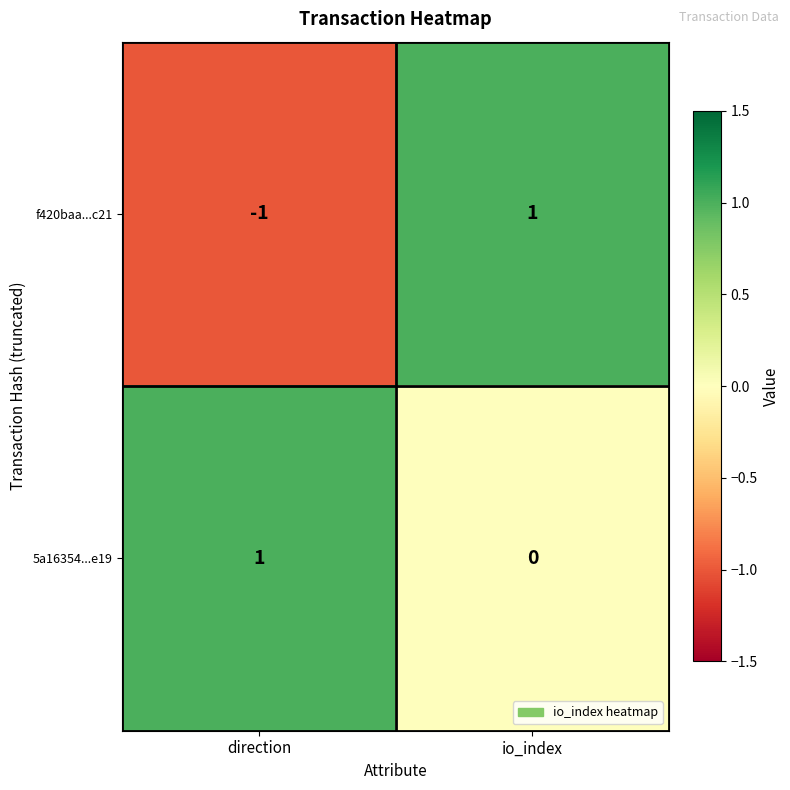

What is the difference between the highest and lowest values at direction?

2